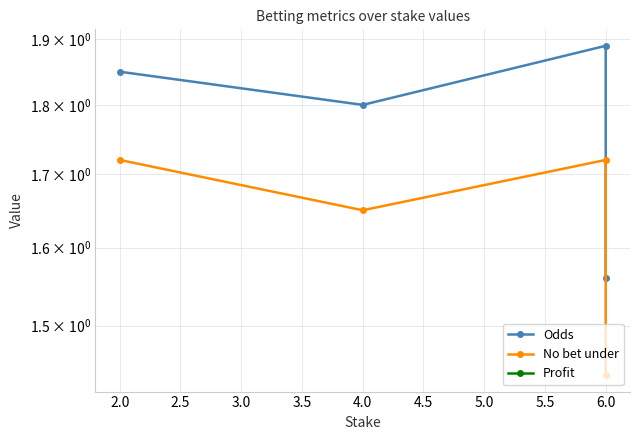

In Odds, how many points are higher than both neighbors (excluding endpoints)?

1